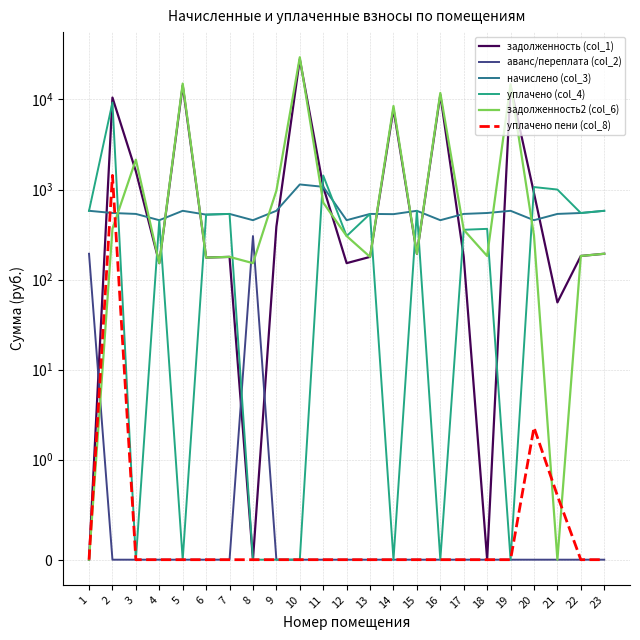

At how many categories does at least one series exceed 21298?

1